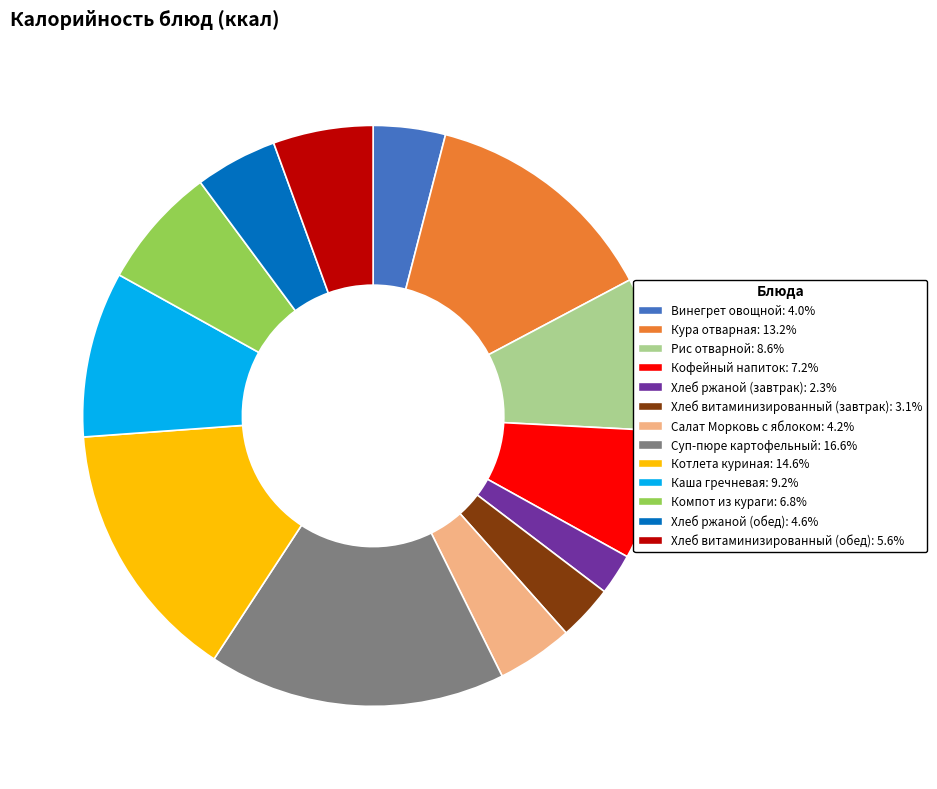

Is there any slice that represents more than half of the pie?

No